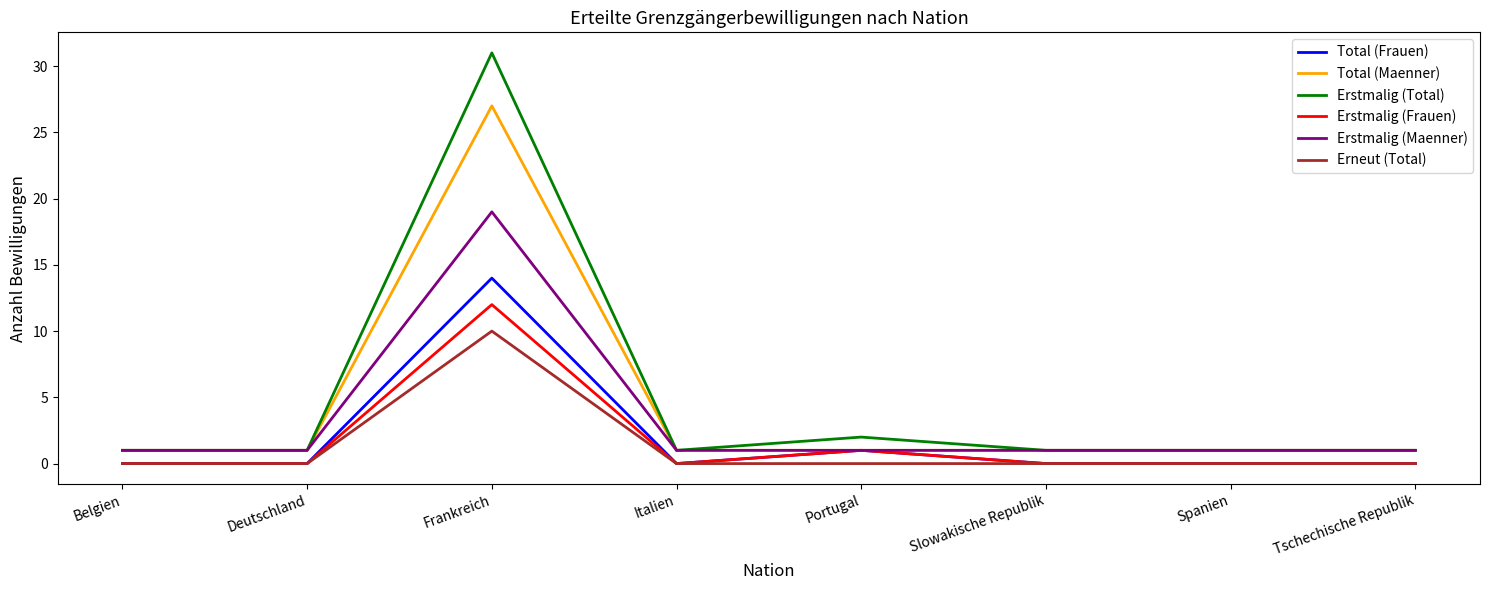

Rank the series by their maximum value, from lowest to highest.

Erneut (Total), Erstmalig (Frauen), Total (Frauen), Erstmalig (Maenner), Total (Maenner), Erstmalig (Total)